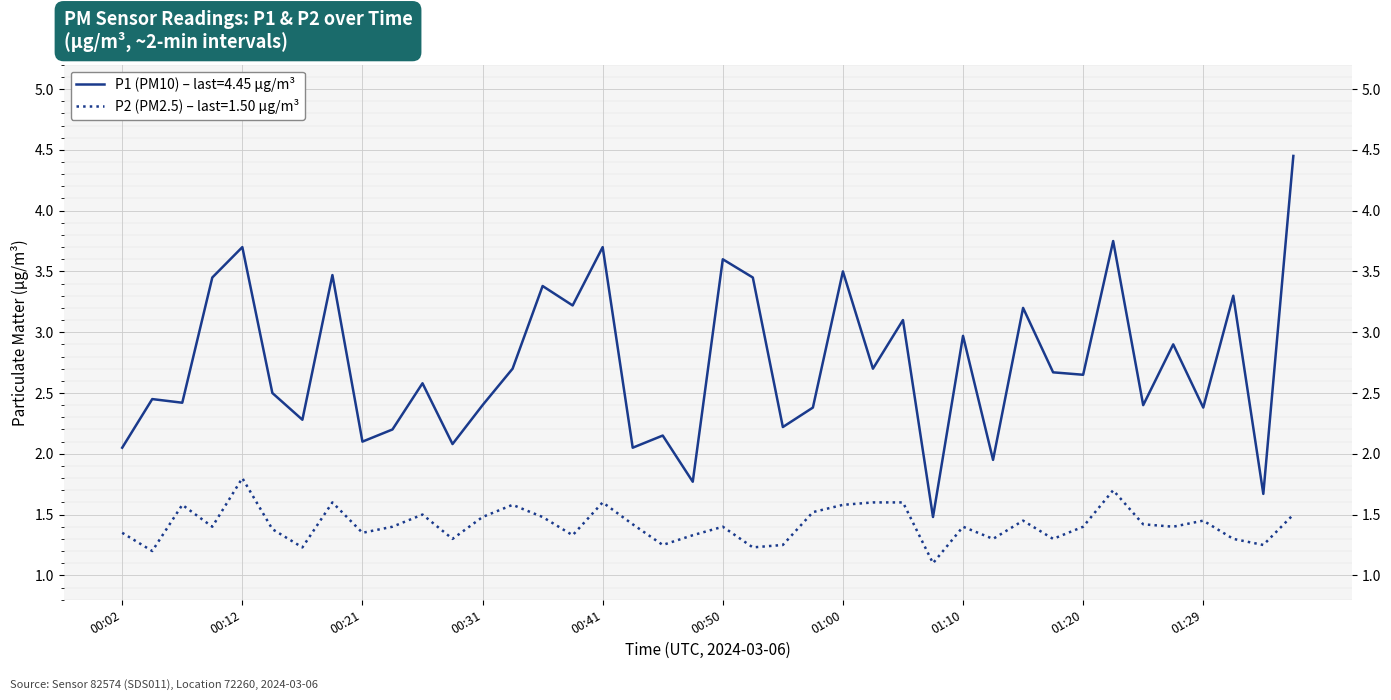

Which category has the highest value in the P2 series?

00:12